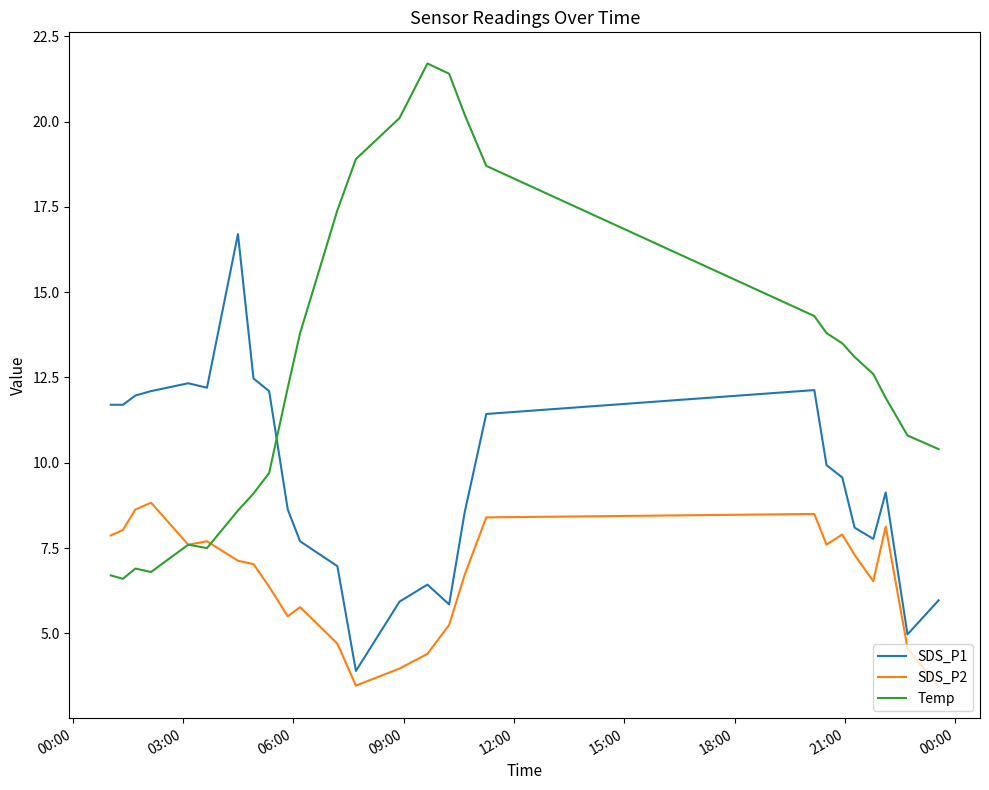

Which series has the largest range (max minus min)?

Temp